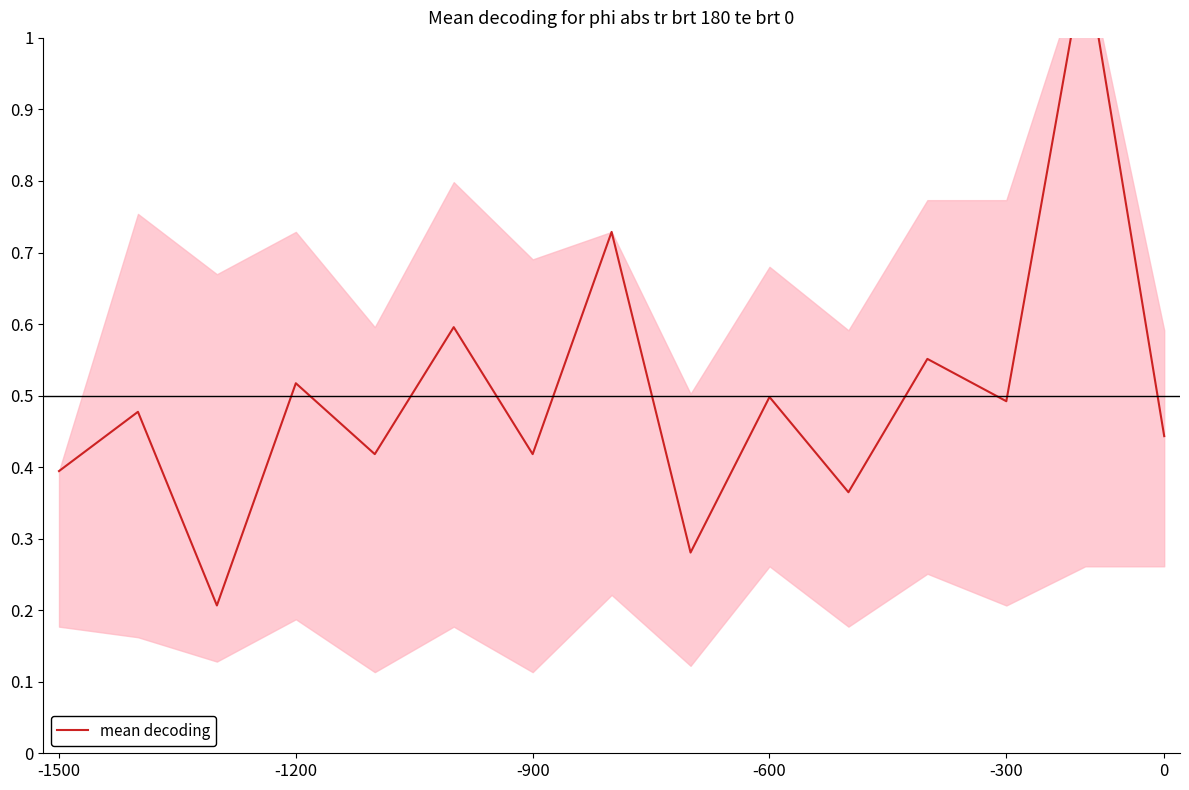

What is the value of the 4th point from the left?

0.5